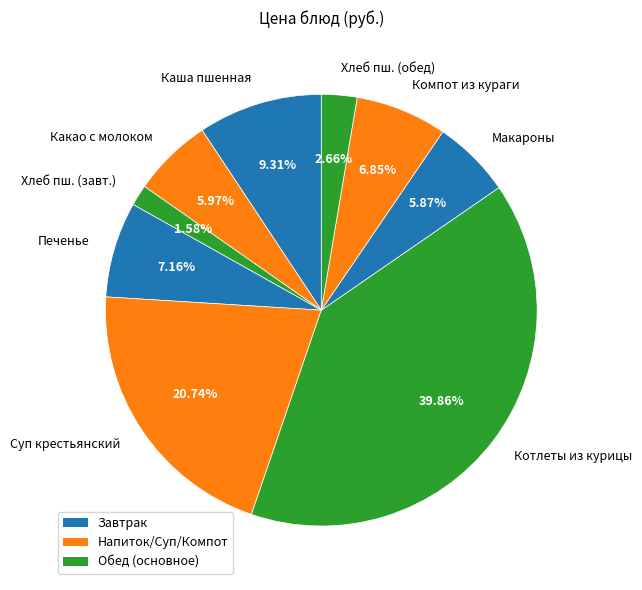

Is it true that Компот из кураги is 22% of the pie?

False